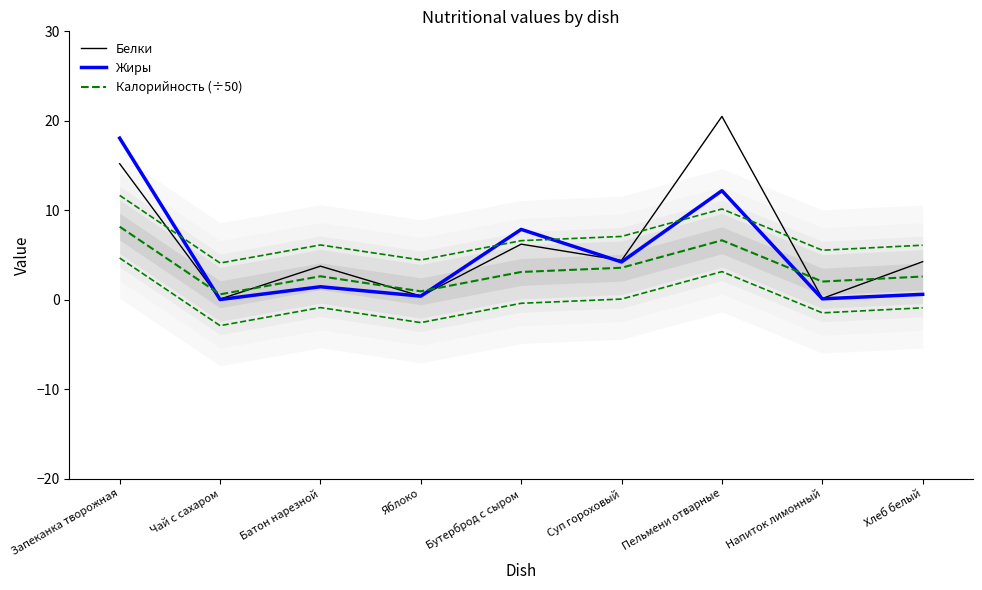

What is the difference between the highest and lowest values at Суп гороховый?

0.8